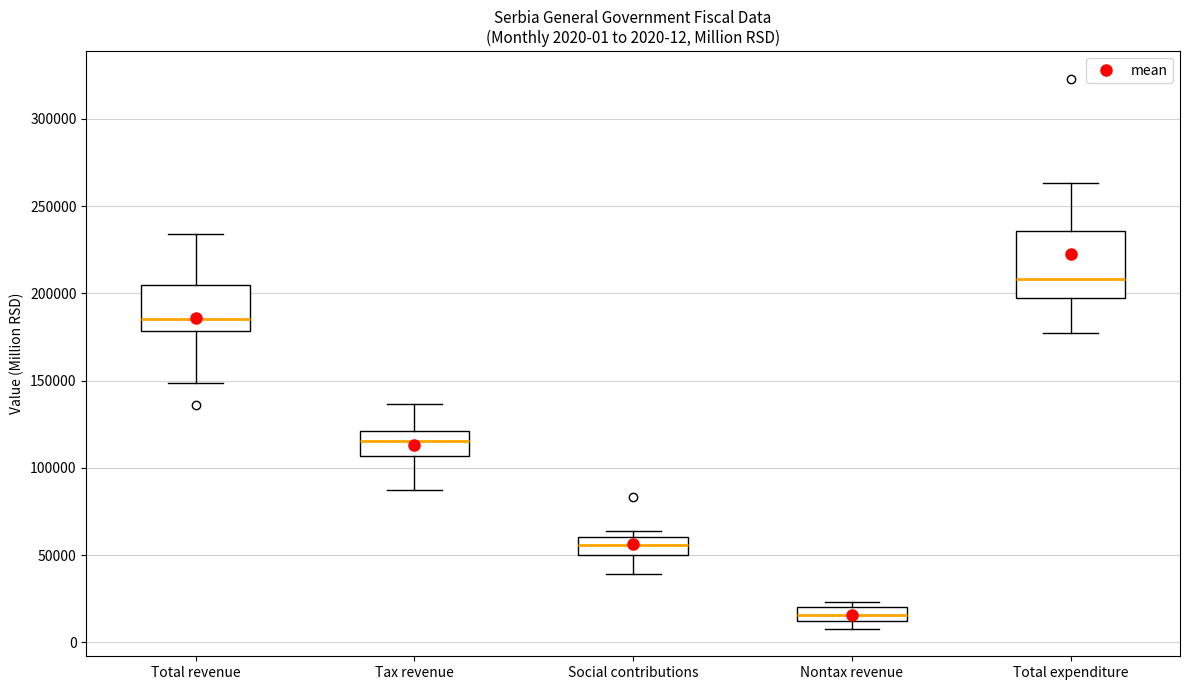

Which box has the lowest median line?

Nontax revenue